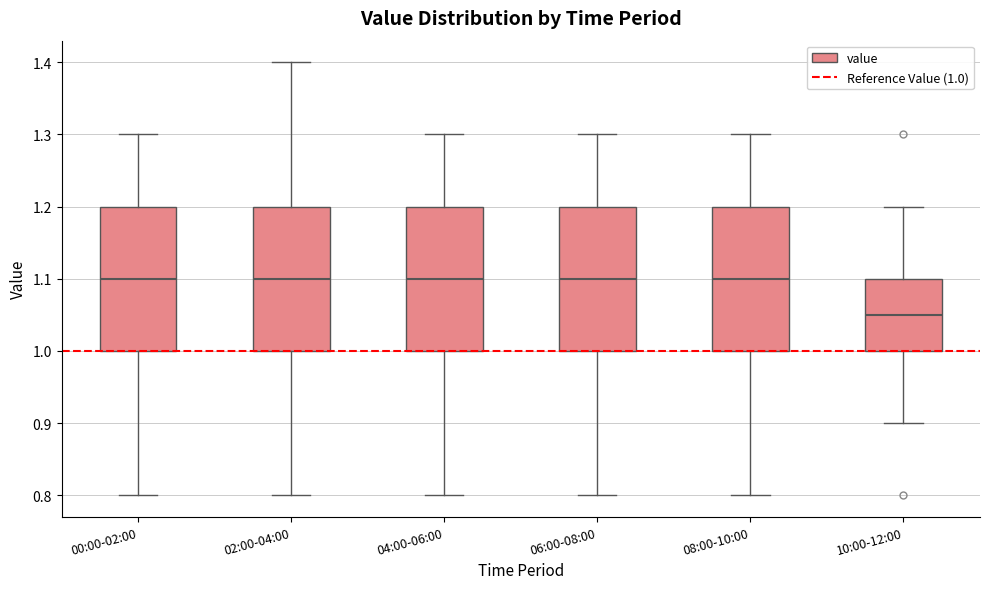

Reading left to right, read every box against the y-axis: the position of its median line, the range the box covers, and the ends of its whiskers. The values are not printed on the chart, so give them approximately, as read against the axis.

00:00-02:00: median 1.10, box 1.00 to 1.20, whiskers 0.80 to 1.30
02:00-04:00: median 1.10, box 1.00 to 1.20, whiskers 0.80 to 1.40
04:00-06:00: median 1.10, box 1.00 to 1.20, whiskers 0.80 to 1.30
06:00-08:00: median 1.10, box 1.00 to 1.20, whiskers 0.80 to 1.30
08:00-10:00: median 1.10, box 1.00 to 1.20, whiskers 0.80 to 1.30
10:00-12:00: median 1.05, box 1.00 to 1.10, whiskers 0.90 to 1.20